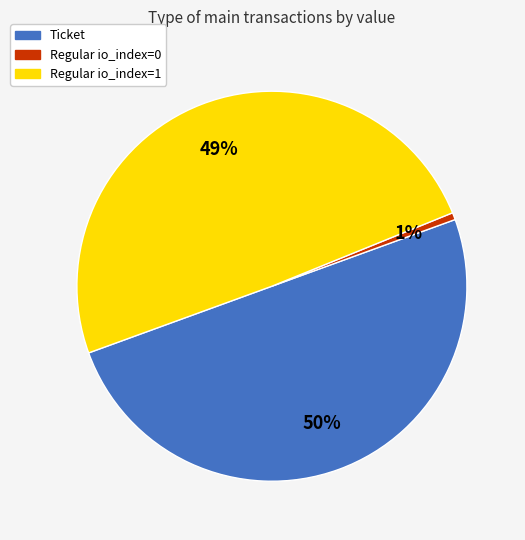

To the nearest percent, what is the average slice percentage?

33%